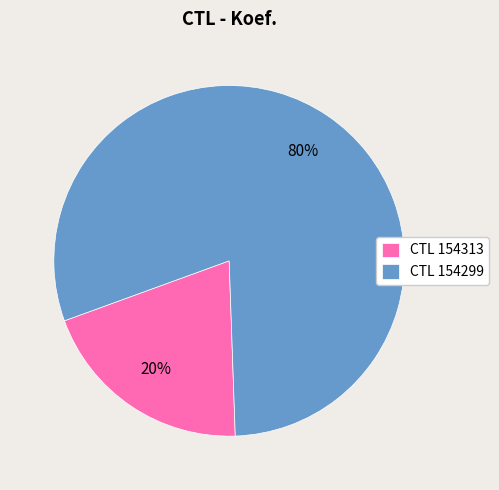

To the nearest percent, what percentage of the pie is CTL 154313?

20%